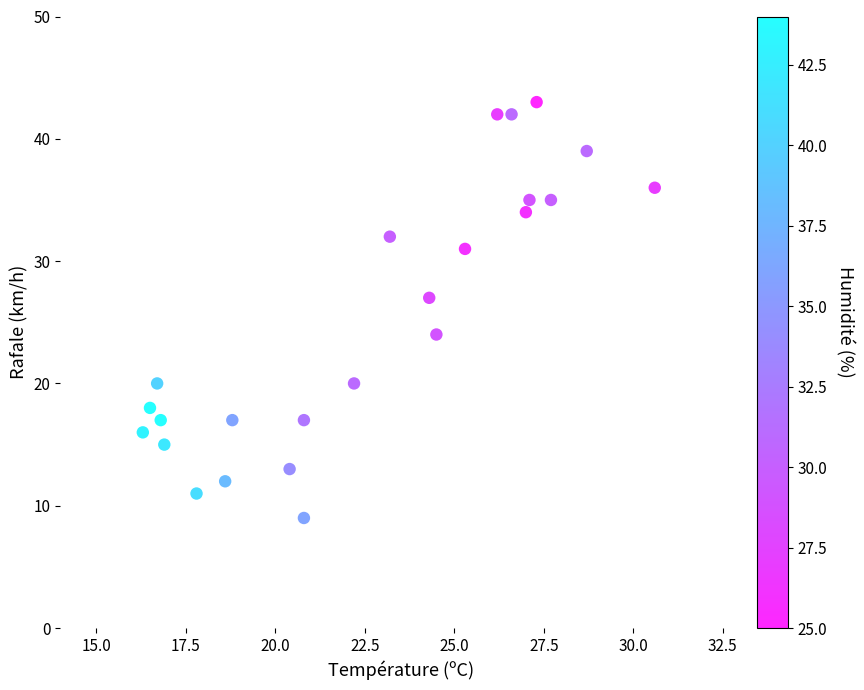

What is the range of Y values (max minus min)?

34